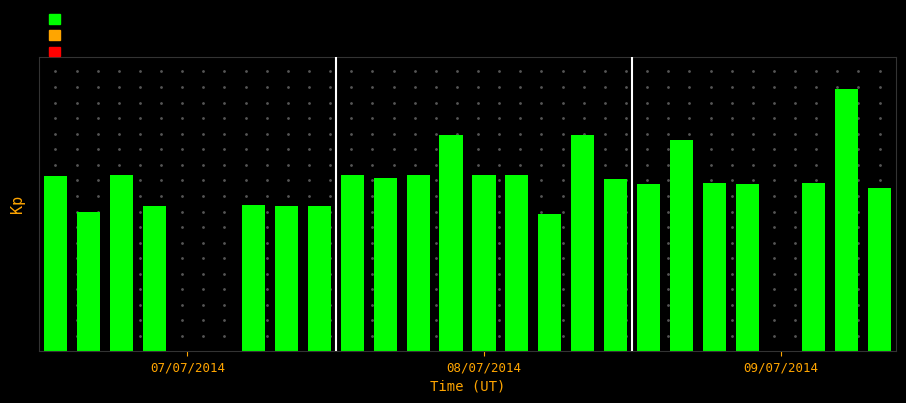

Are the bars horizontal?

No